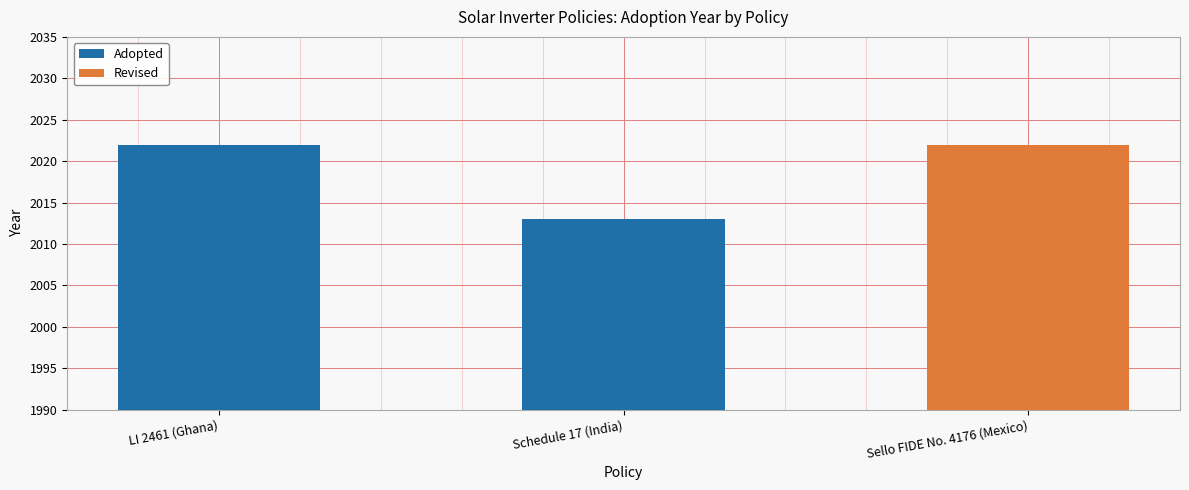

What is the average value of the Revised series?

674